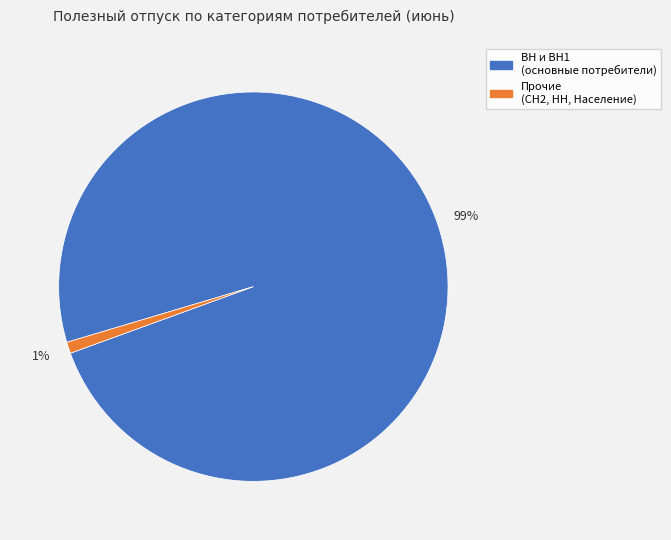

Which has a higher value, Прочие (СН2, НН, Население) or ВН и ВН1 (основные потребители)?

ВН и ВН1 (основные потребители)